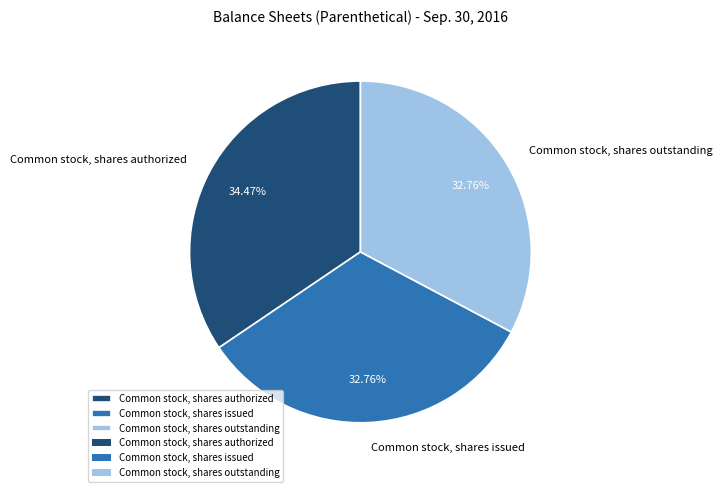

Do Common stock, shares issued and Common stock, shares outstanding together represent more than half of the pie?

Yes